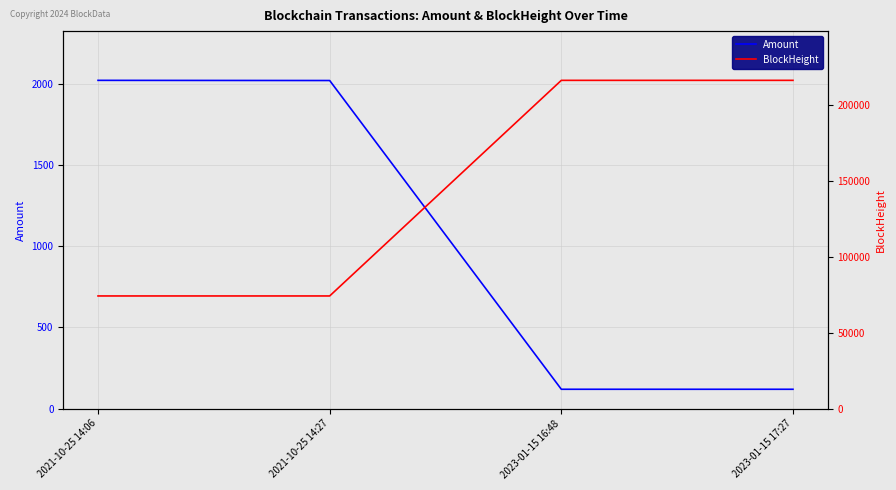

The Amount series shows 118.9 at 2023-01-15 16:48. True or false?

True